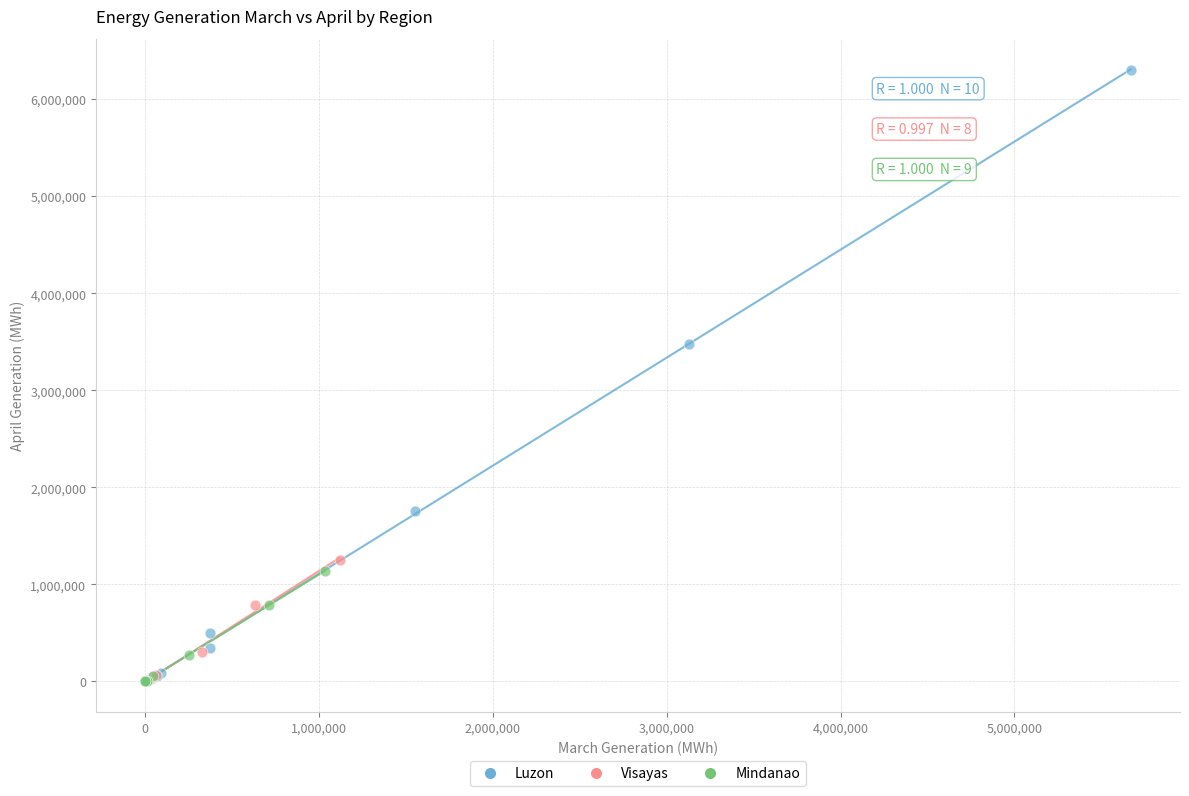

Which series contains the highest Y value?

Luzon